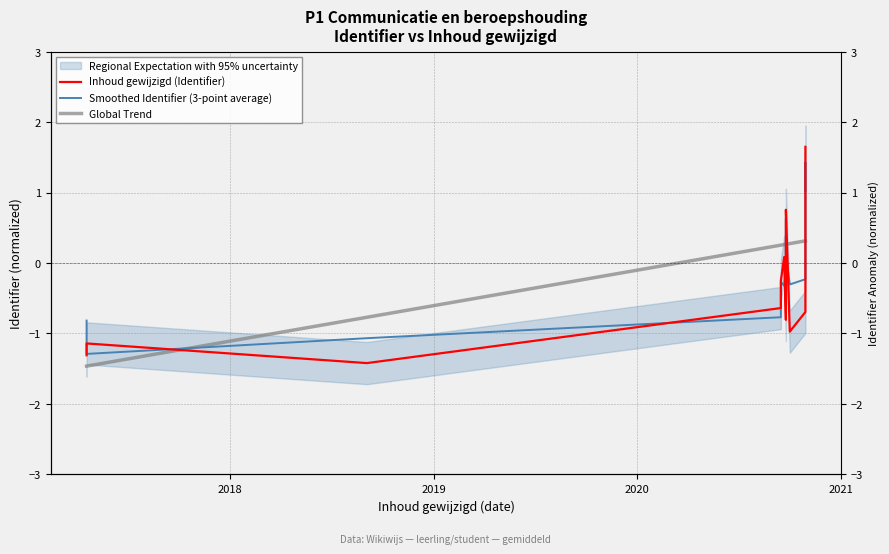

What is the value of the Global Trend point at the 2nd from the left?

-1.5